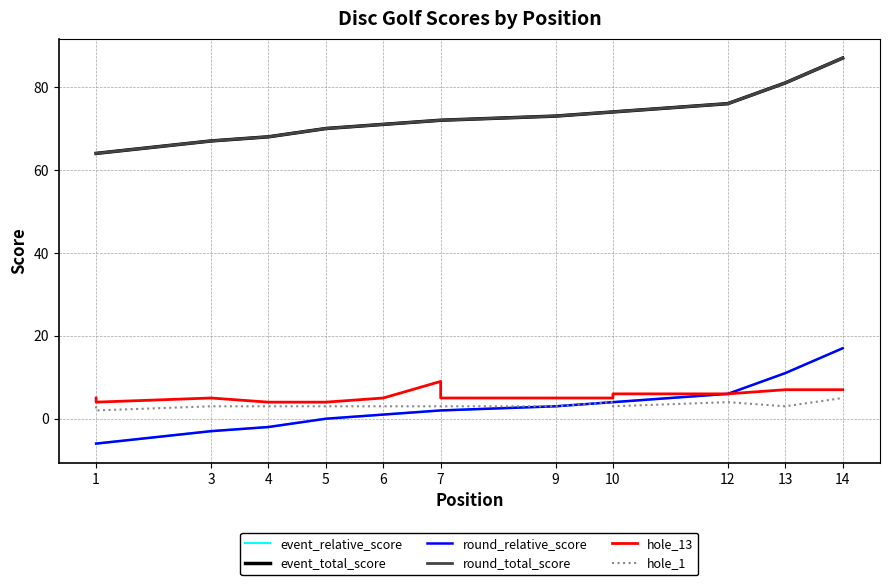

Which series has the largest total across all categories?

event_total_score